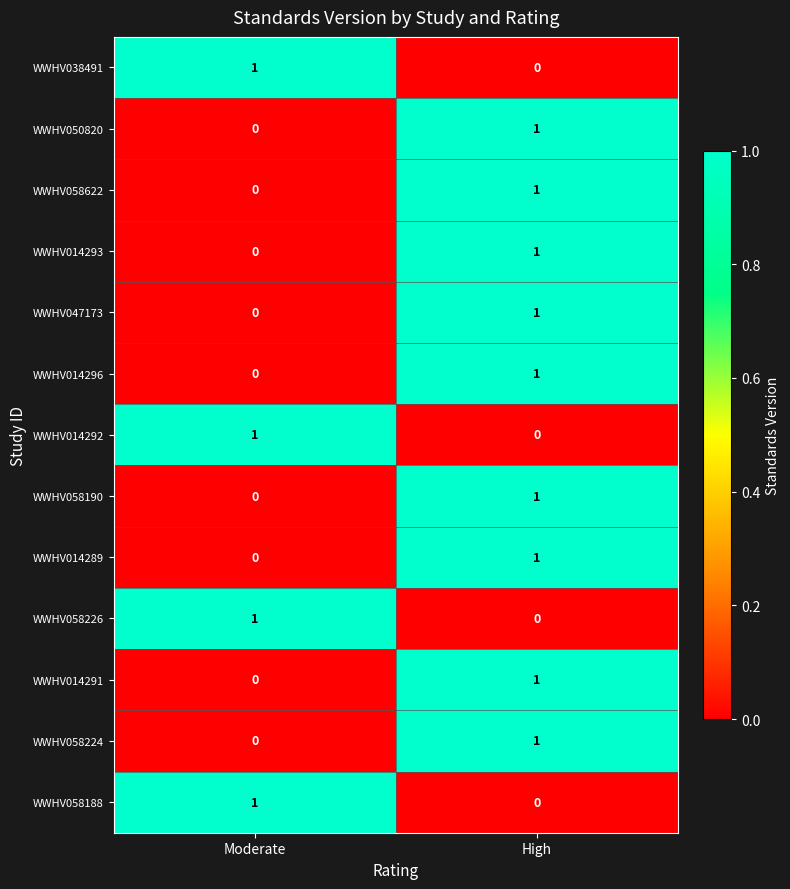

List the labels in order of WWHV014296 value, largest first.

High, Moderate